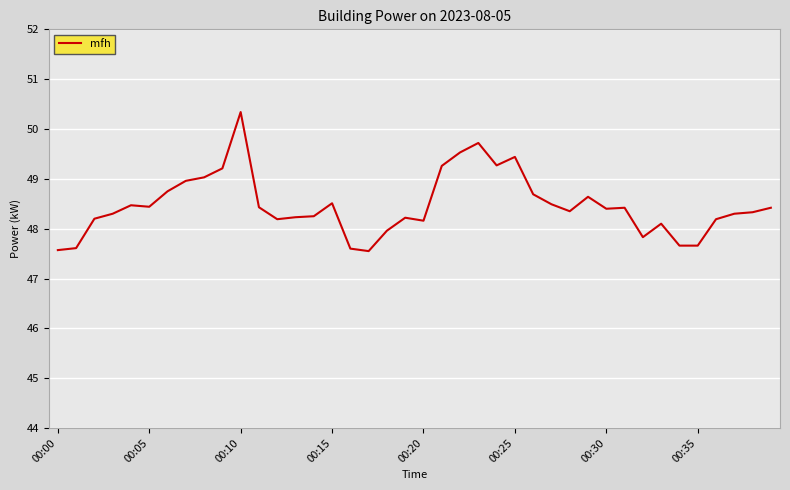

Does the chart have visible grid lines?

Yes